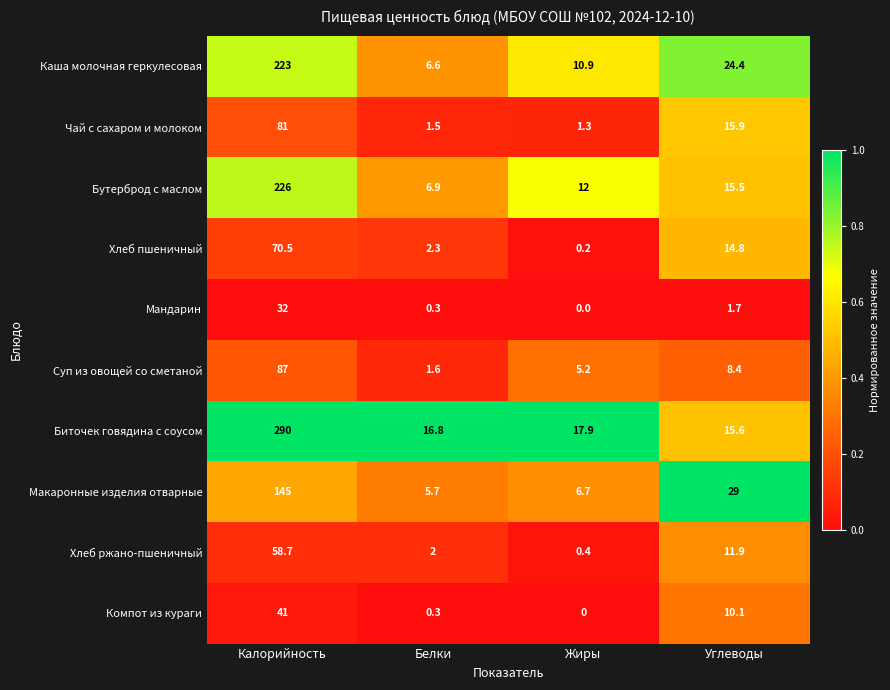

Rank the series at Калорийность from lowest to highest value.

Мандарин, Компот из кураги, Хлеб ржано-пшеничный, Хлеб пшеничный, Чай с сахаром и молоком, Суп из овощей со сметаной, Макаронные изделия отварные, Каша молочная геркулесовая, Бутерброд с маслом, Биточек говядина с соусом